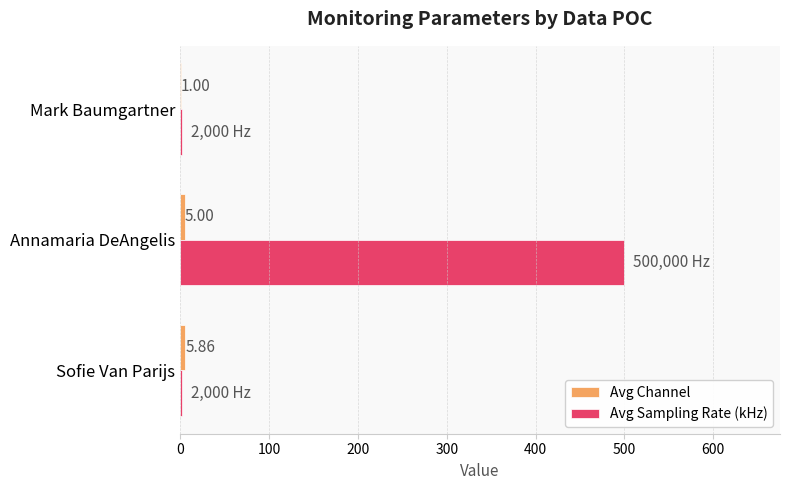

Which label corresponds to the largest value in the chart?

Annamaria DeAngelis